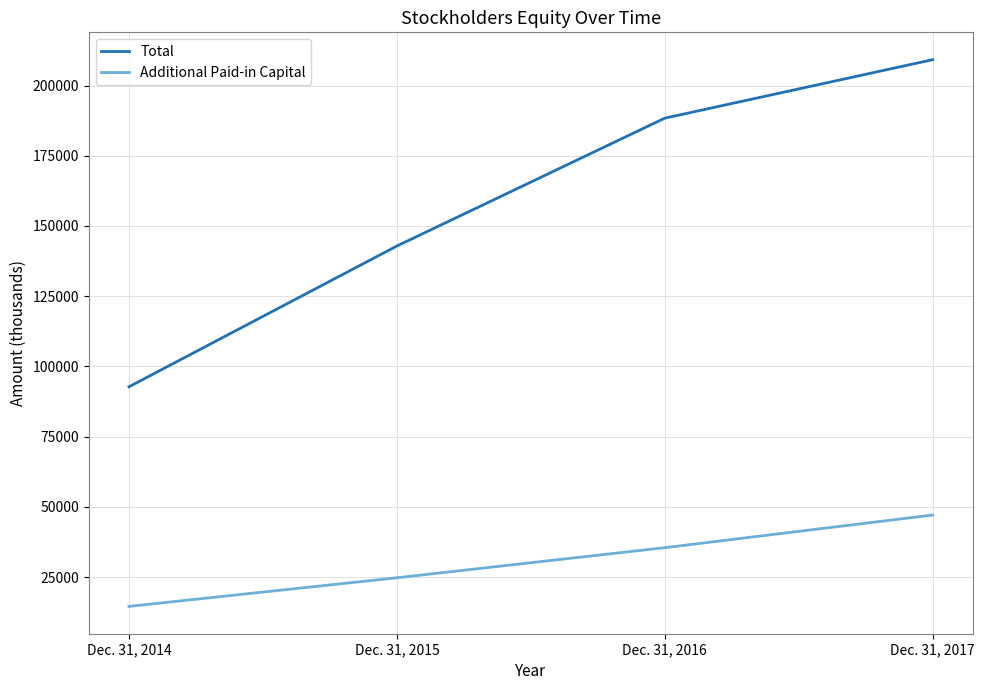

Reading left to right, list all the values displayed in this chart.

Total: Dec. 31, 2014=92732	Dec. 31, 2015=142856	Dec. 31, 2016=188374	Dec. 31, 2017=209197
Additional Paid-in Capital: Dec. 31, 2014=14550	Dec. 31, 2015=24738	Dec. 31, 2016=35453	Dec. 31, 2017=47079